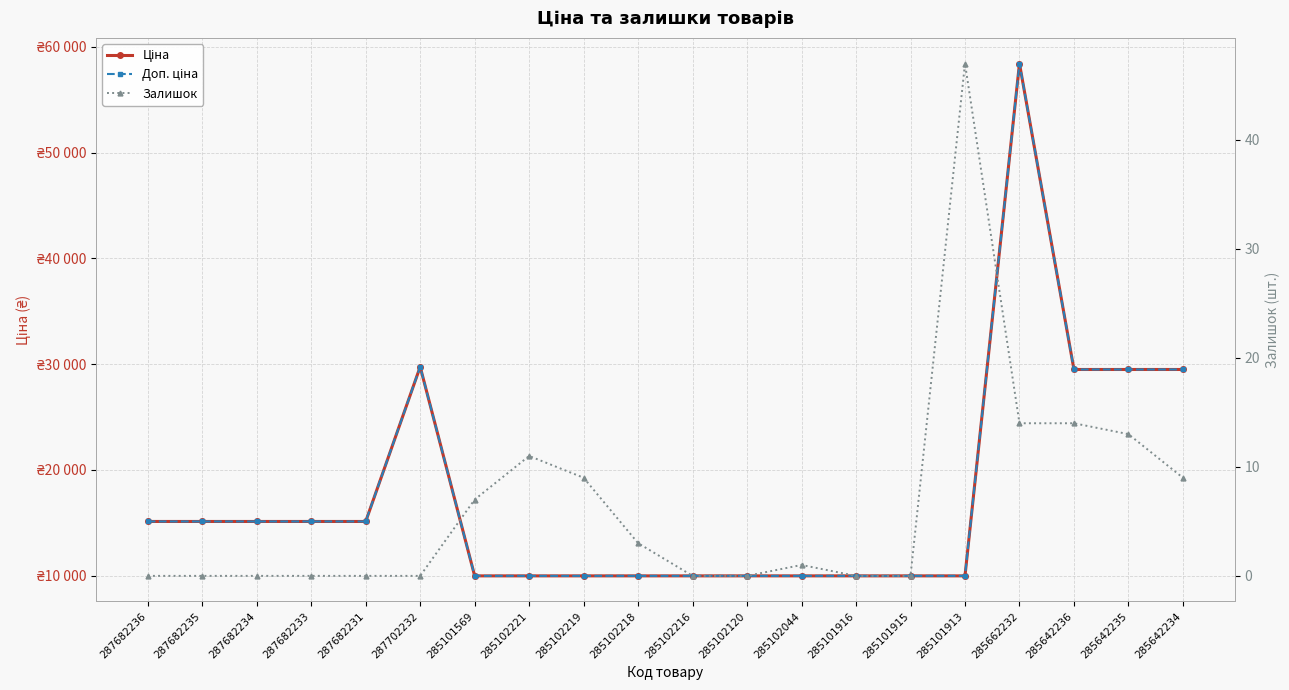

How many series are shown in this chart?

3